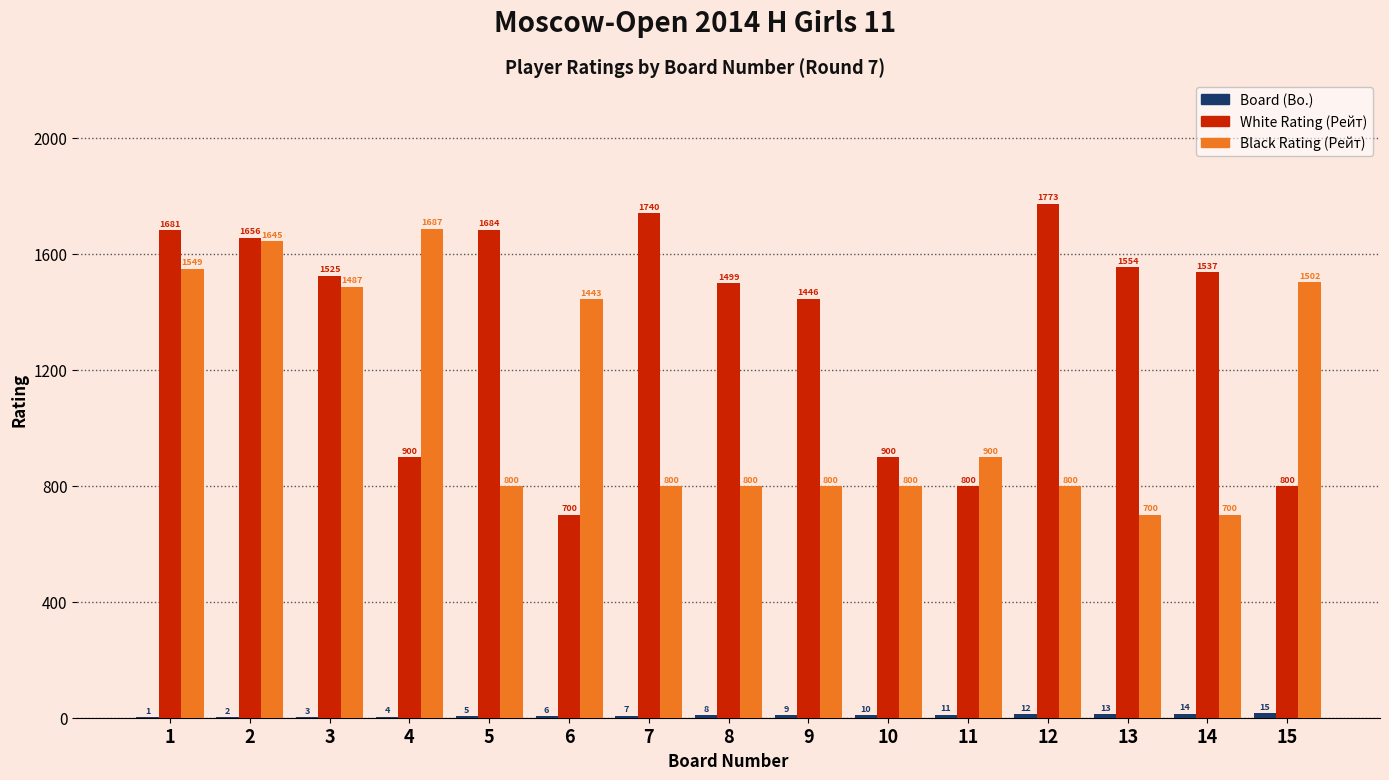

What is the greatest value displayed?

1773